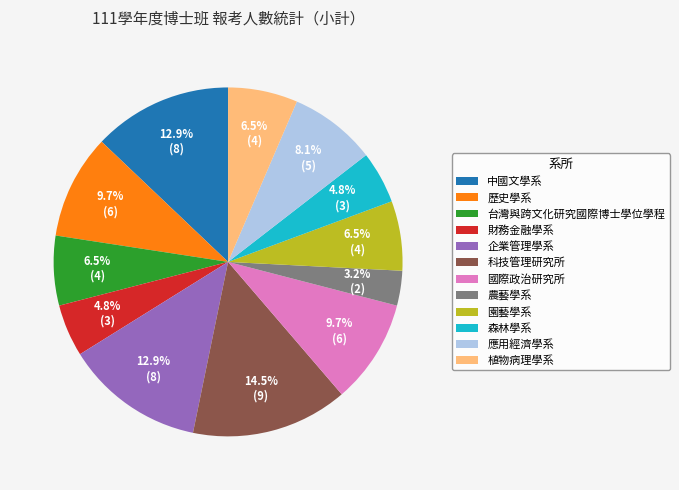

Which category has the biggest portion of the pie?

科技管理研究所